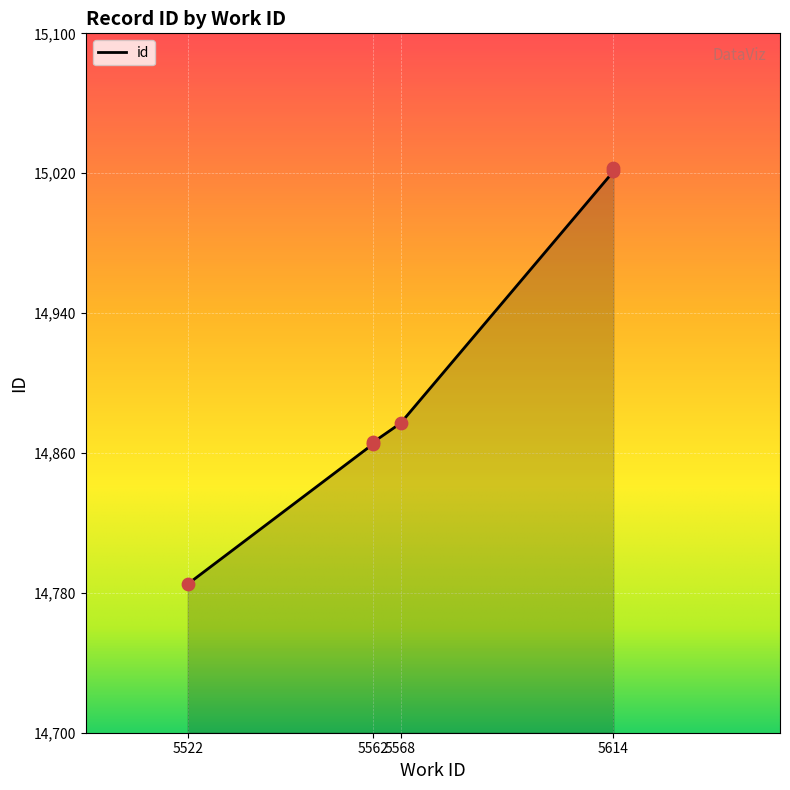

What is the ratio of the value at 5614 to the value at 5614?

1.0